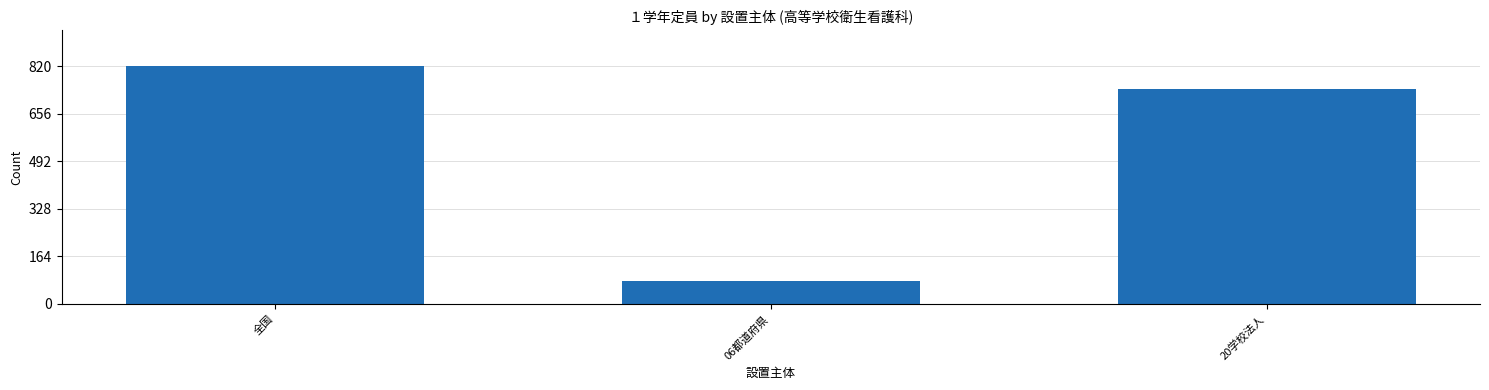

Does the chart contain any negative values?

No